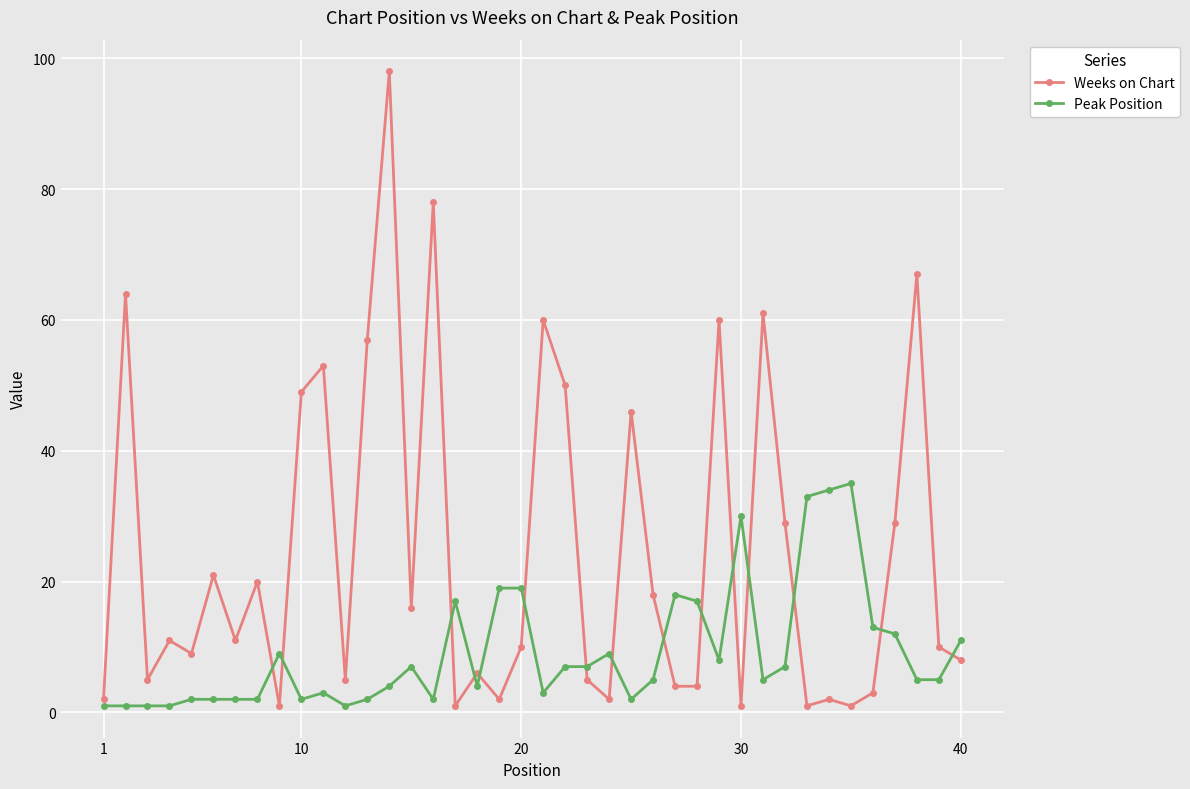

What are all the series names shown in the legend?

Weeks on Chart, Peak Position